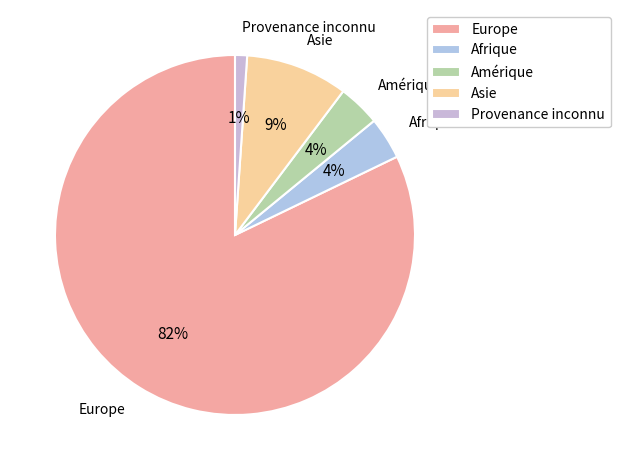

Which has a higher value, Amérique or Europe?

Europe